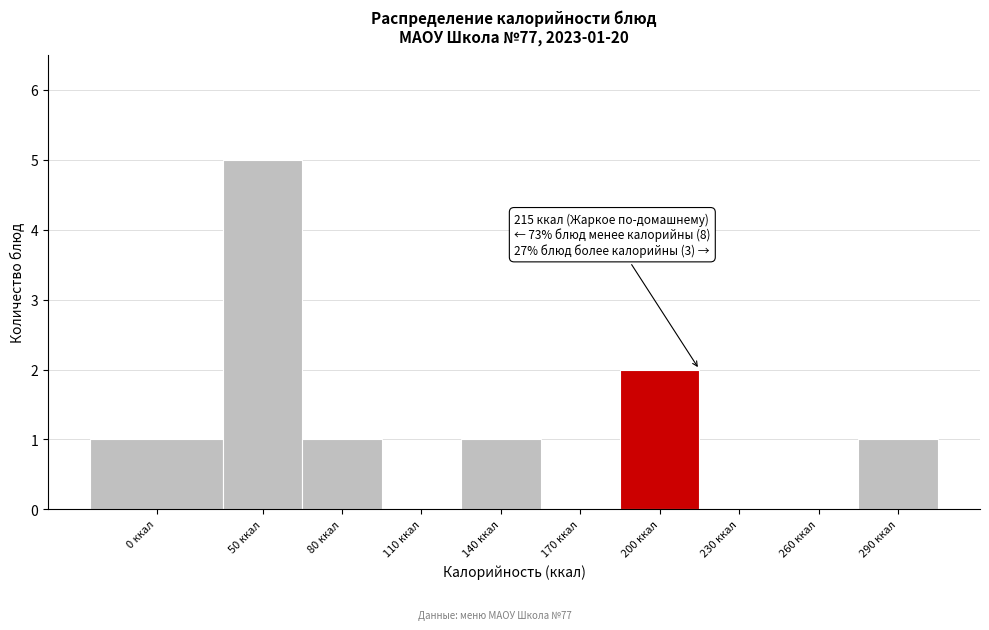

Reading left to right, what are all the values shown in this chart?

0 ккал=1	50 ккал=5	80 ккал=1	110 ккал=0	140 ккал=1	170 ккал=0	200 ккал=2	230 ккал=0	260 ккал=0	290 ккал=1